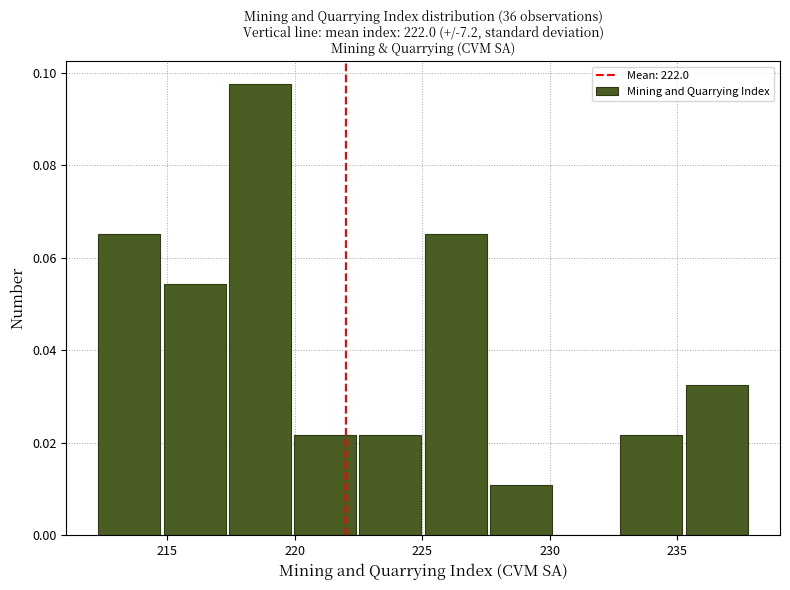

Reading left to right, transcribe this chart: for each bar, give the range it covers on the x-axis and its height. Neither the bar edges nor the heights are printed on the chart, so give them approximately, as read against the axes.

212.5 to 215.0: 0.066
215.0 to 217.5: 0.054
217.5 to 220.0: 0.098
220.0 to 222.5: 0.022
222.5 to 225.0: 0.022
225.0 to 227.5: 0.066
227.5 to 230.0: 0.010
230.0 to 233.0: 0
233.0 to 235.5: 0.022
235.5 to 238.0: 0.032